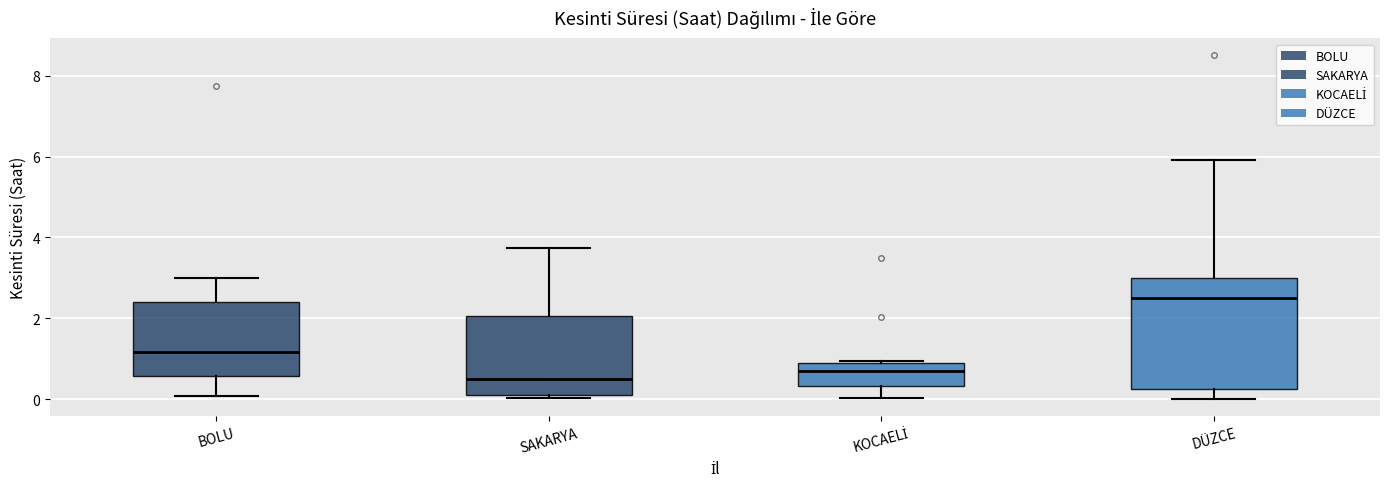

Which box has the highest median line?

DÜZCE